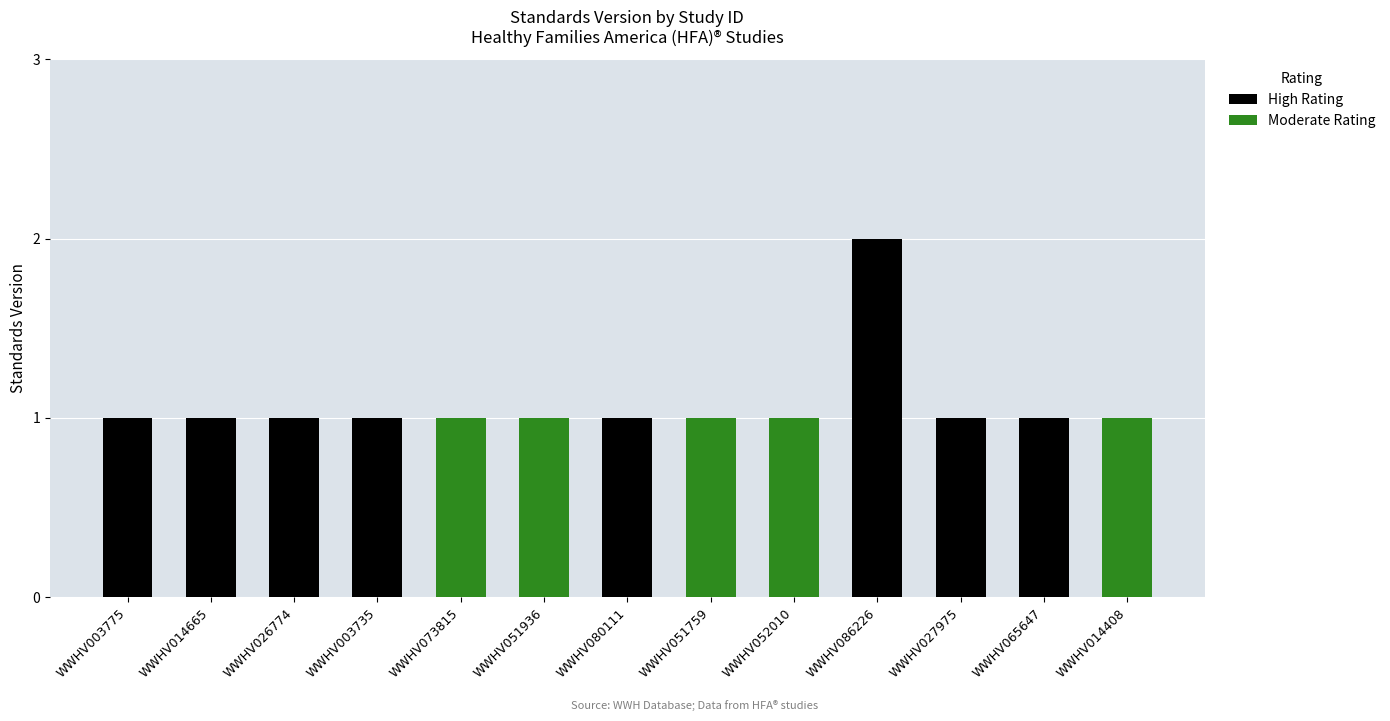

Which series changed the most between WWHV073815 and WWHV027975?

High Rating